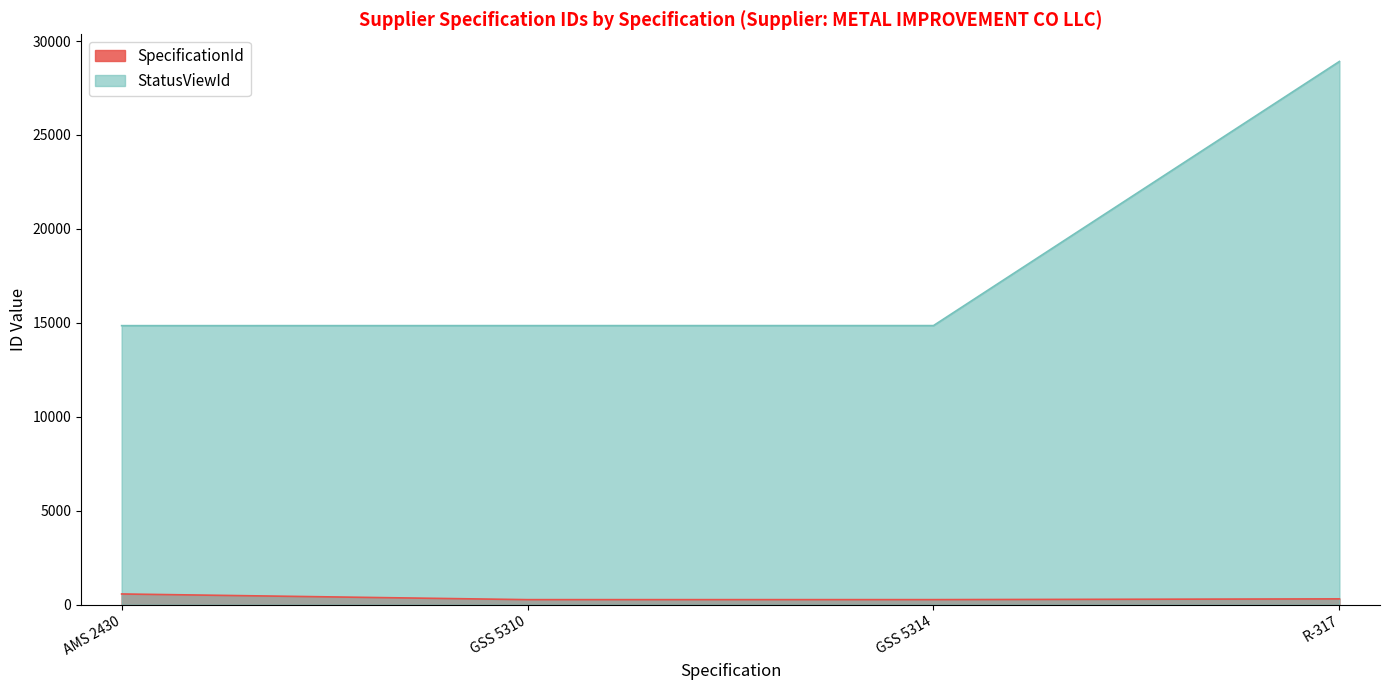

At which label does SpecificationId first exceed 308?

AMS 2430